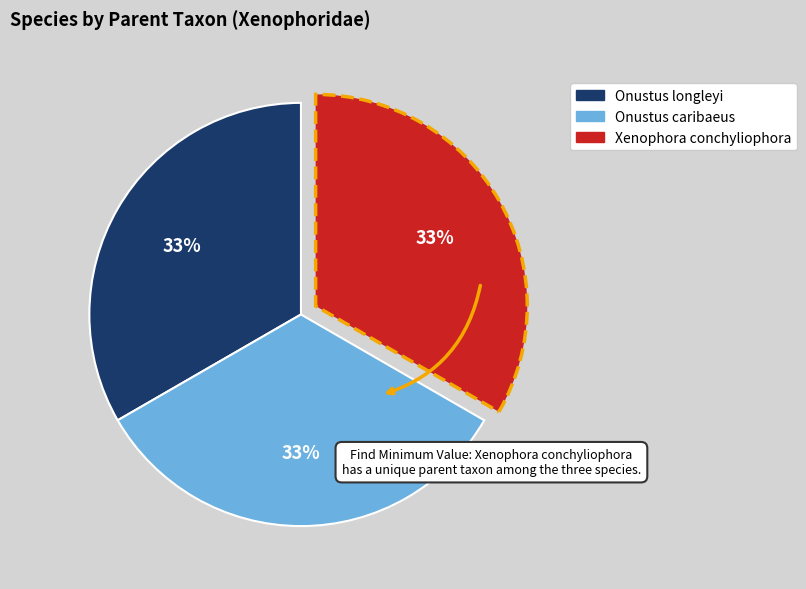

To the nearest percent, what portion does Xenophora conchyliophora represent?

33%